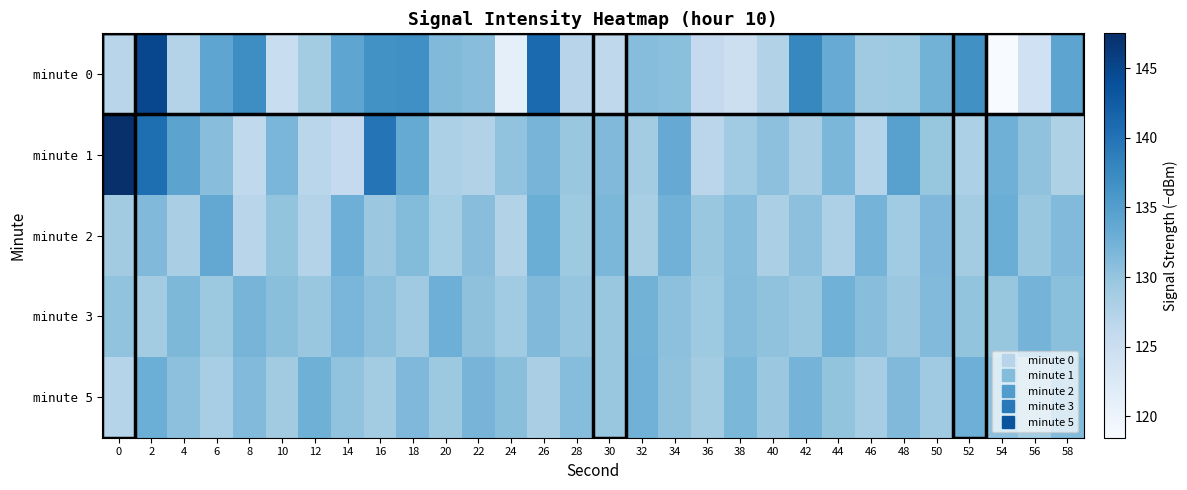

Which series has the largest total across all categories?

minute 1